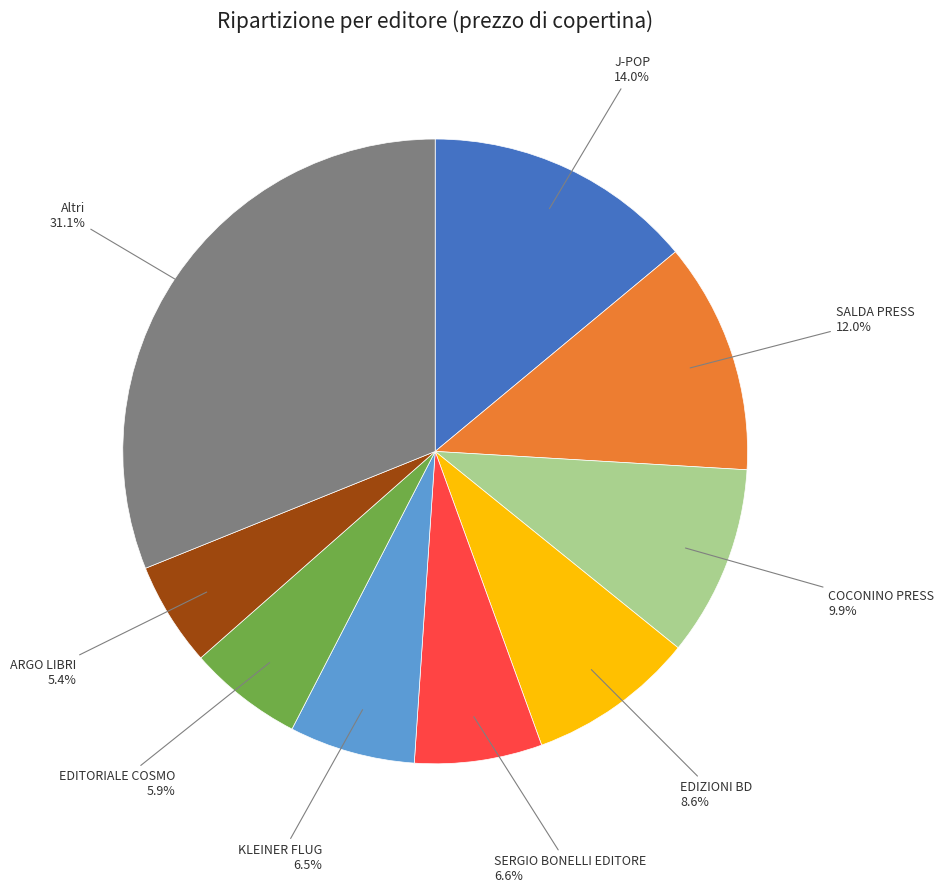

Is there any slice that represents more than half of the pie?

No